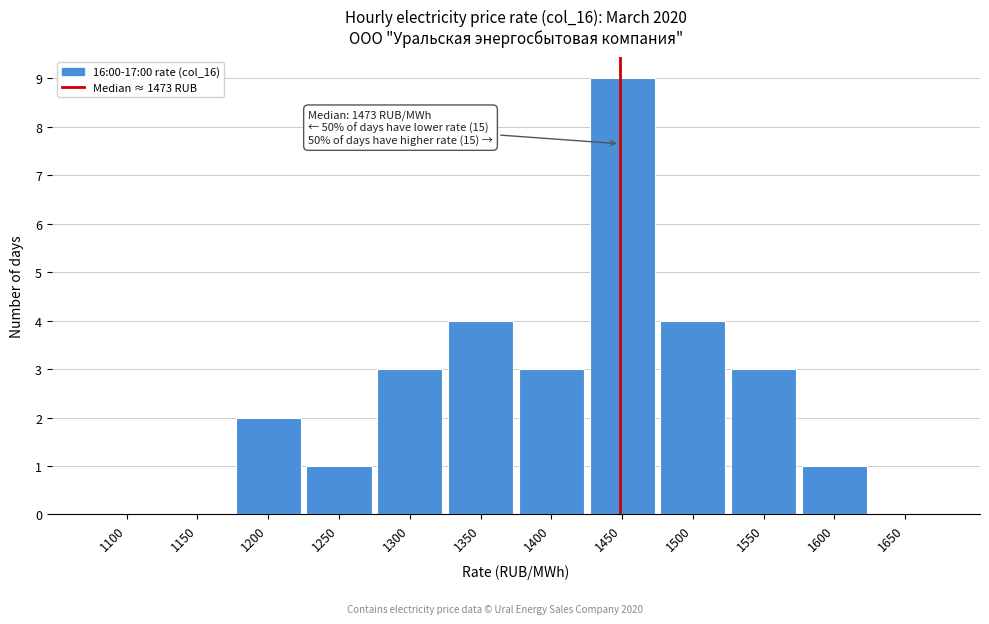

Reading right to left, list all the values displayed in this chart.

1650=0	1600=1	1550=3	1500=4	1450=9	1400=3	1350=4	1300=3	1250=1	1200=2	1150=0	1100=0